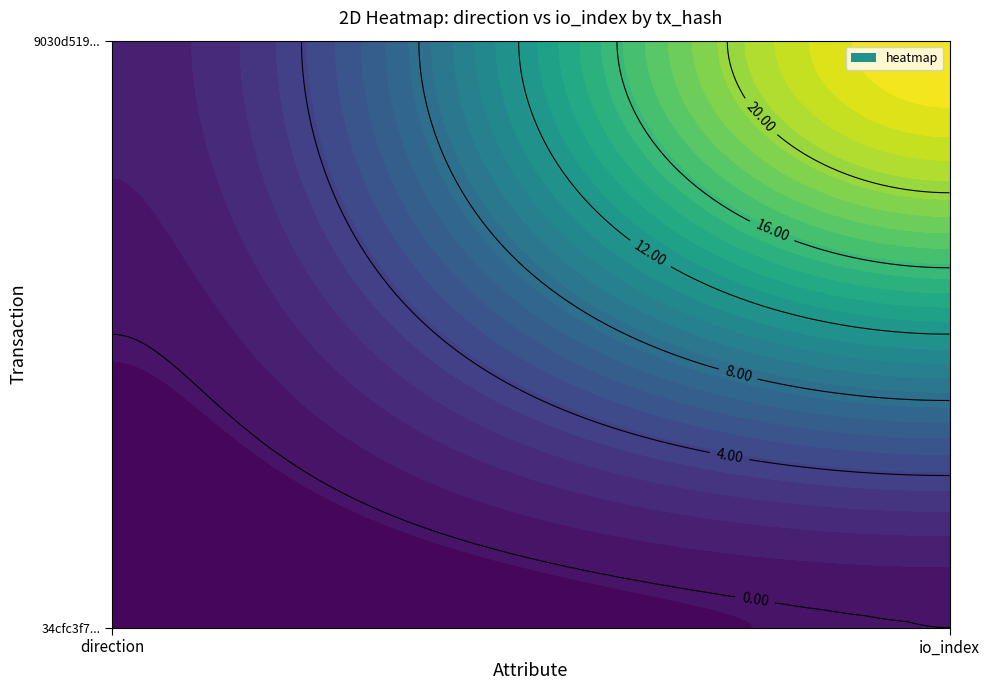

What is the sum of the 9030d519... values at 1 and 0?

25